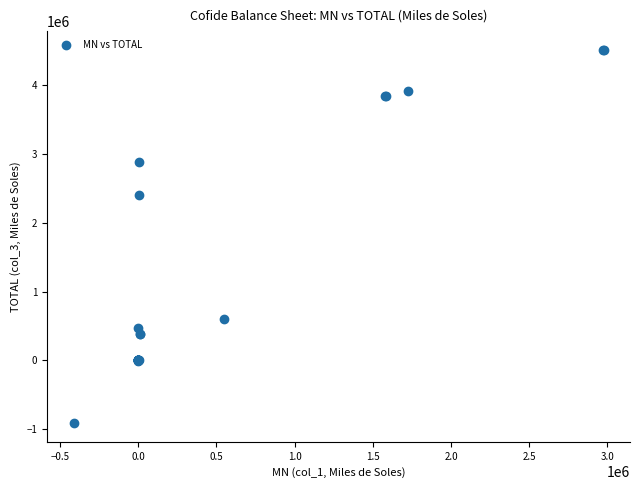

What Y value in the scatter plot is closest to 1800117?

2411740.6